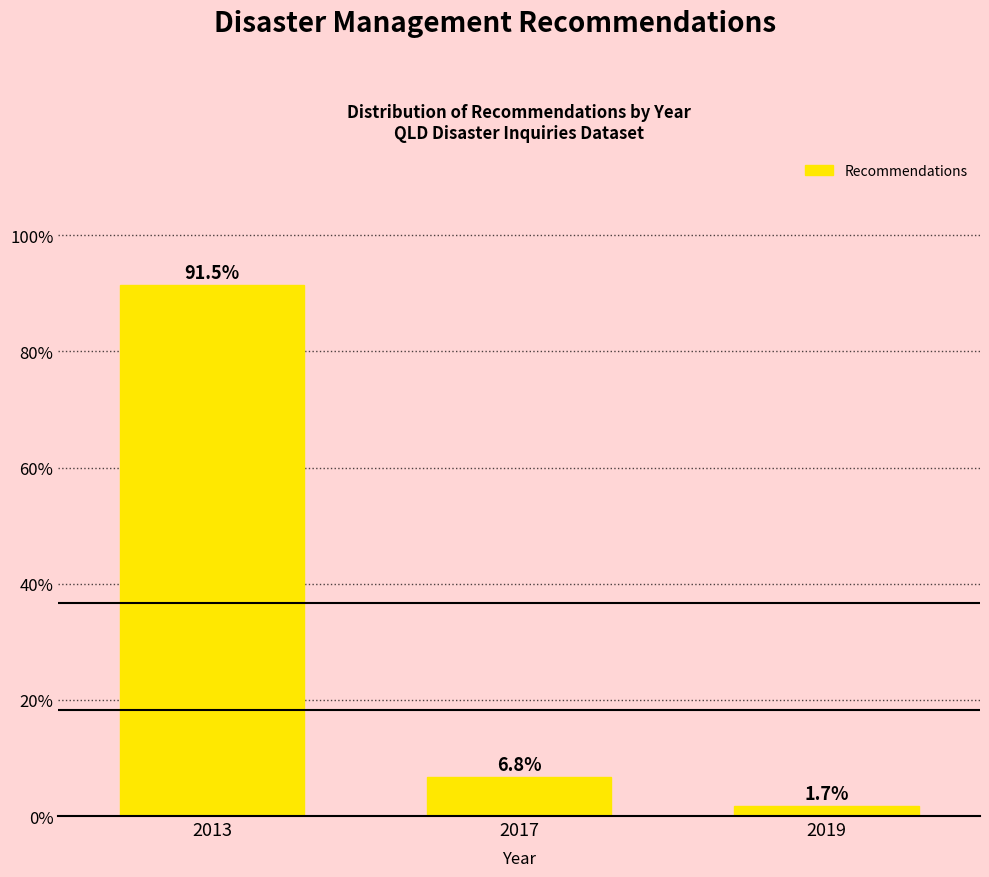

Reading left to right, list all the values displayed in this chart.

91.5	6.8	1.7